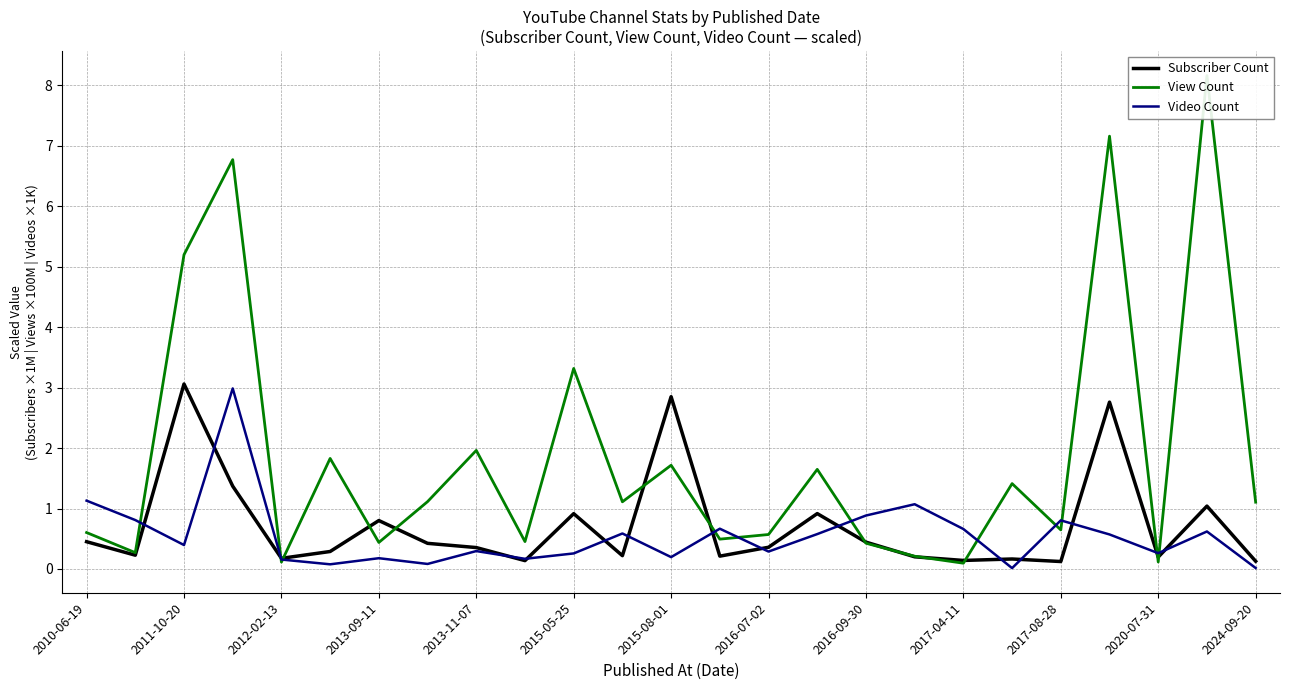

The value of Subscriber Count at 2015-05-25 is 0.5. True or false?

False